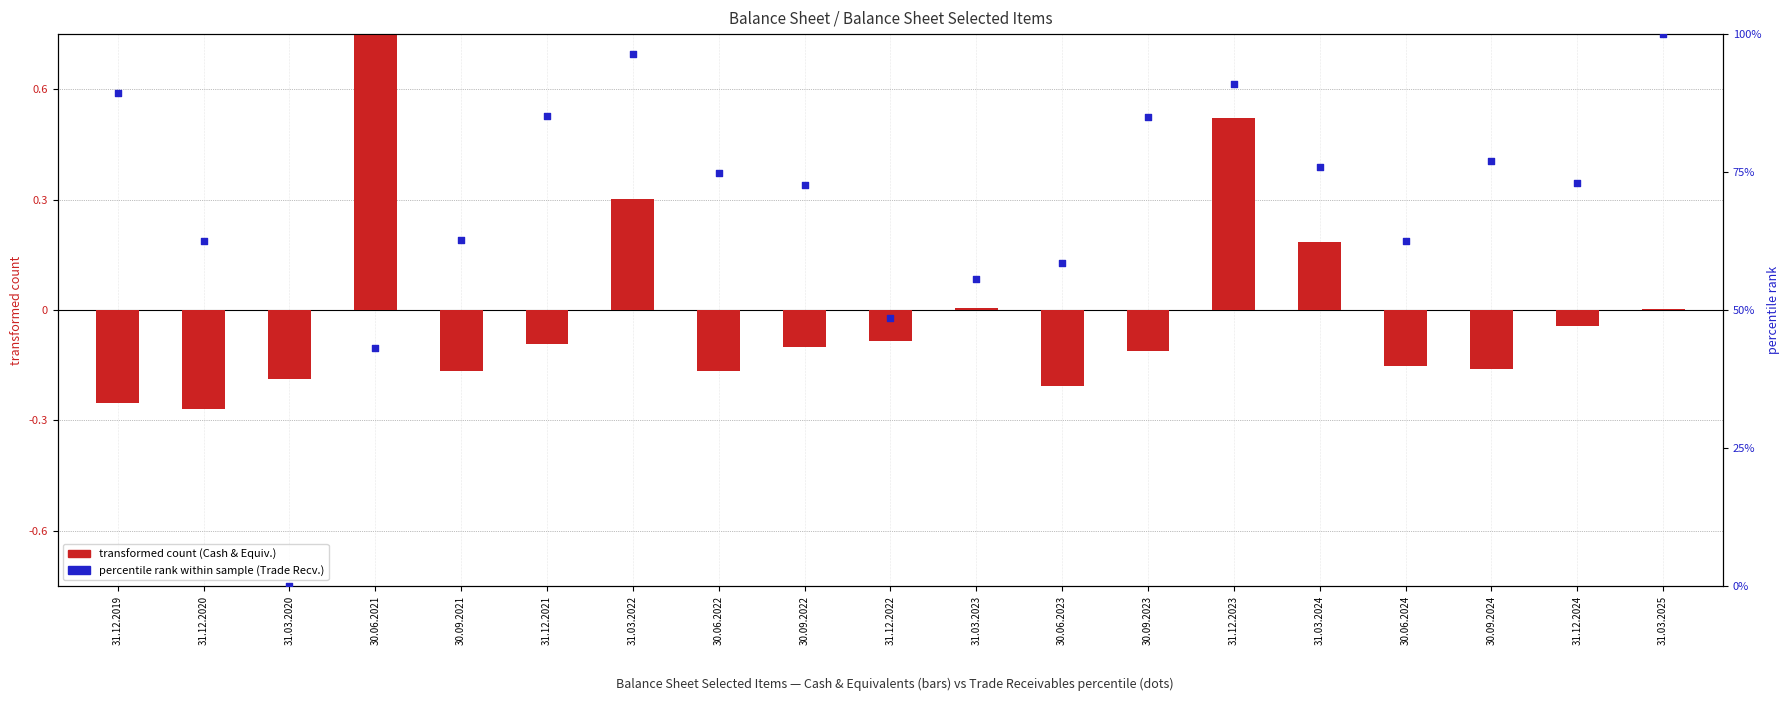

Which series has the largest total across all categories?

percentile rank within the sample